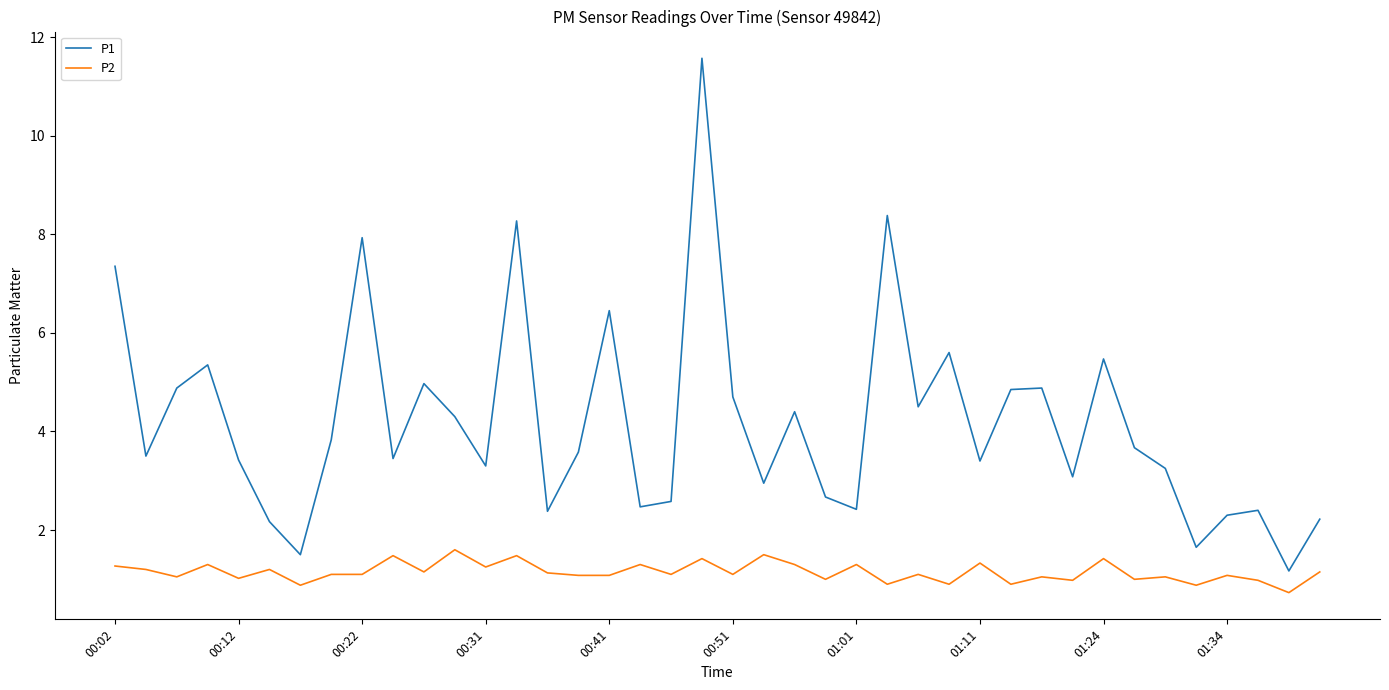

True or false: P1 and P2 cross at least once.

False